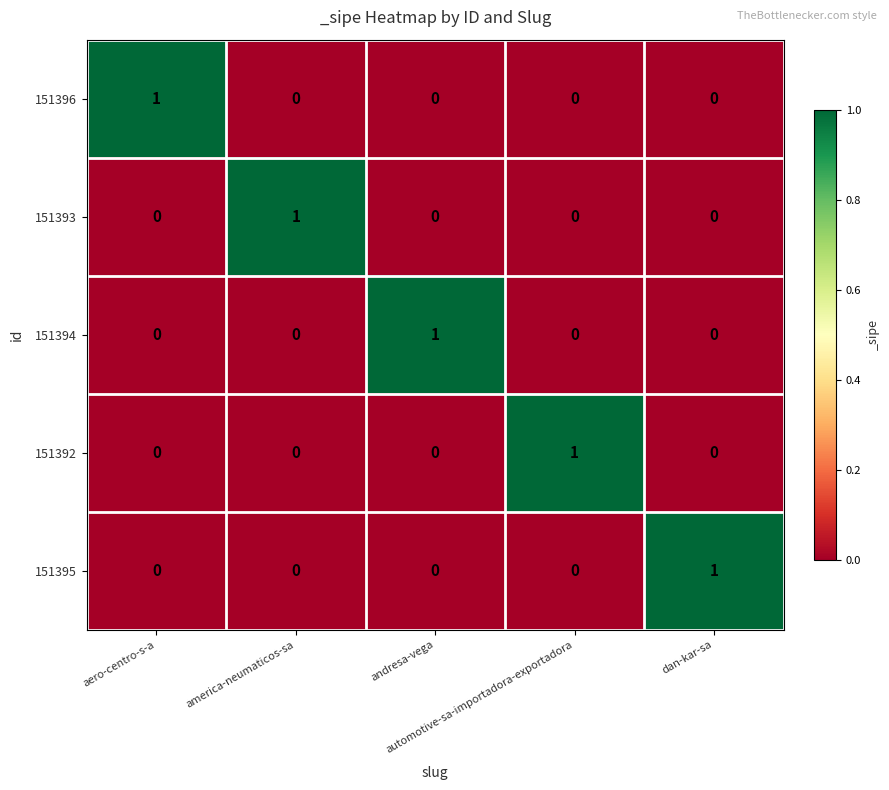

Count the 151395 values in the range 0 to 1.

5